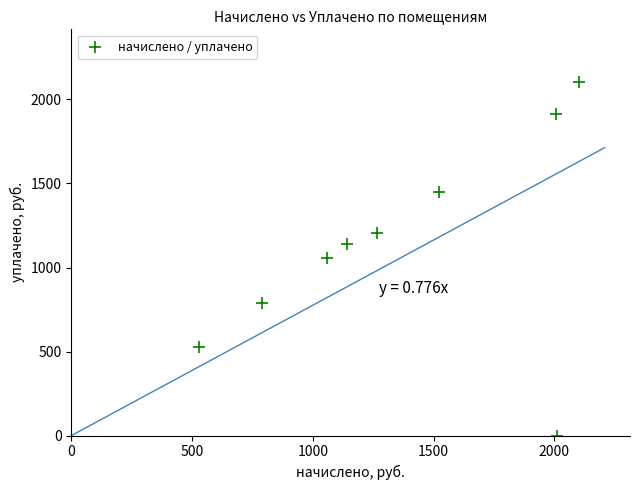

What is the range of X values (max minus min)?

1576.6